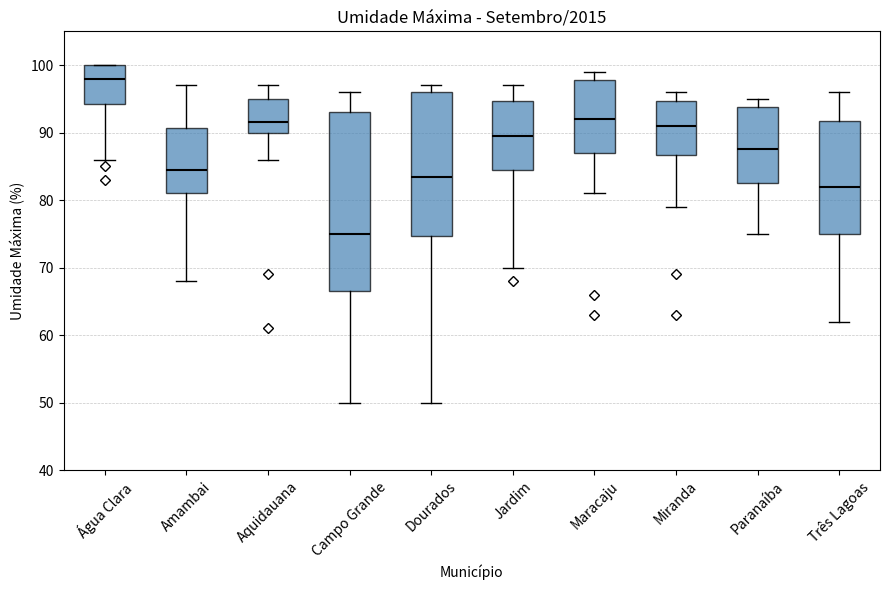

Which box has the highest median line?

Água Clara